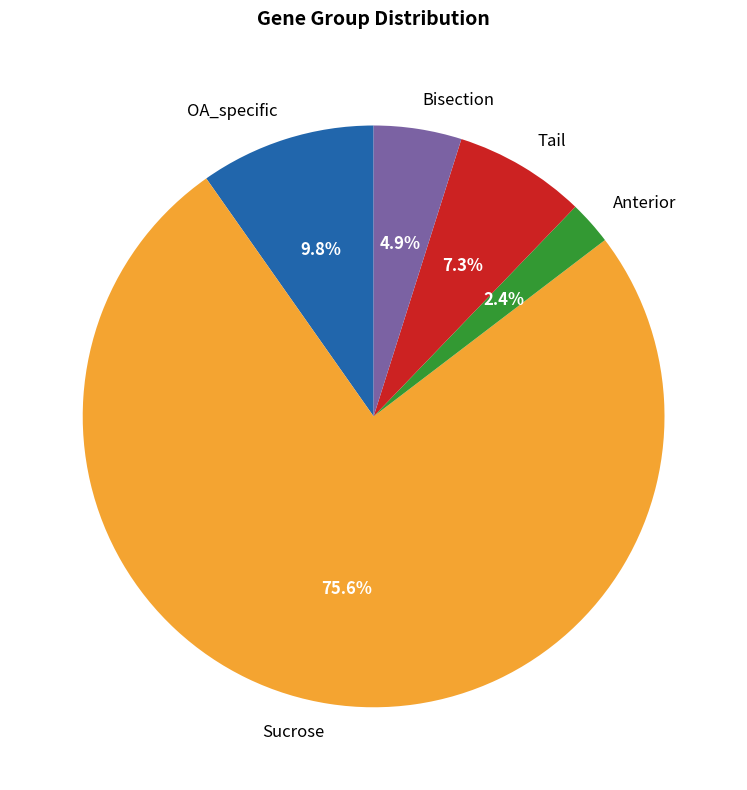

Which slice represents more than half of the pie?

Sucrose